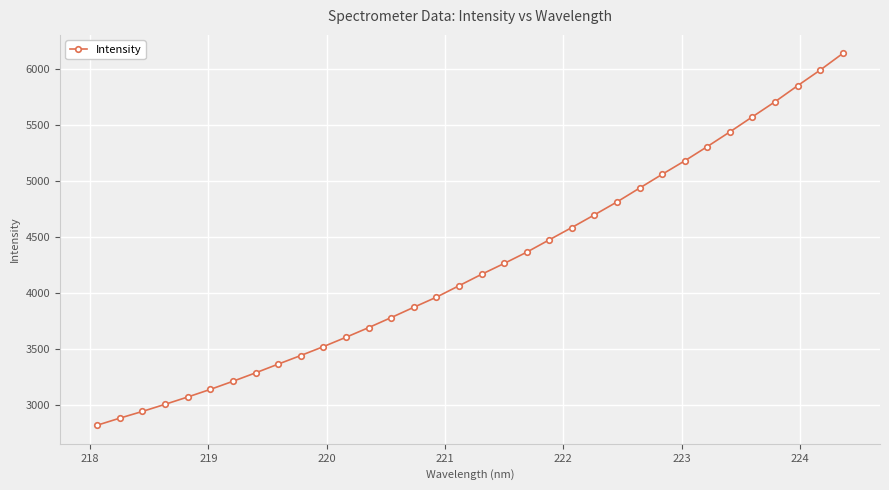

What is the value of the 20th point from the left?

4365.4